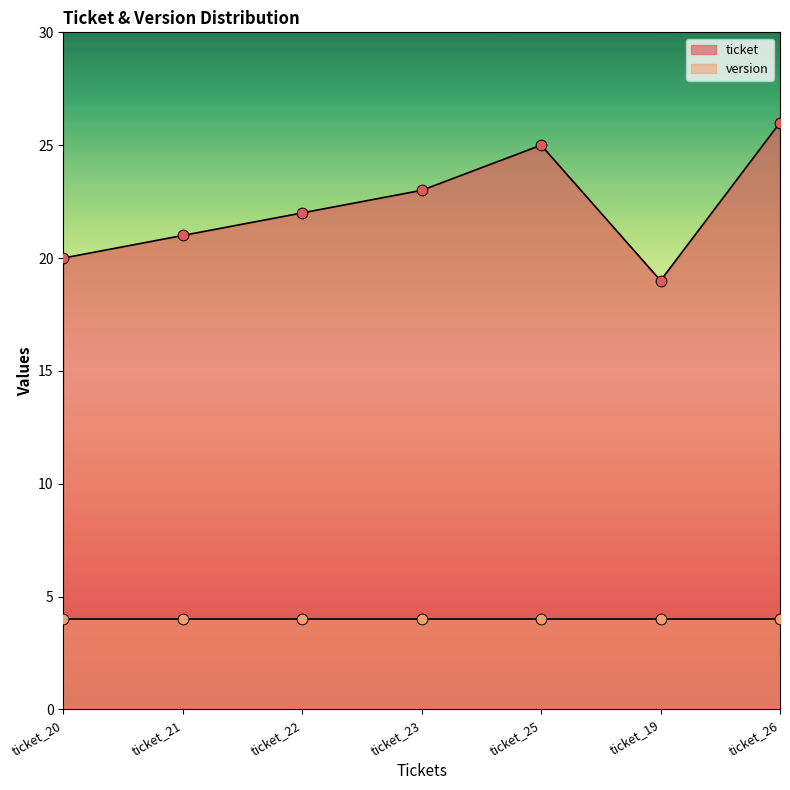

What is the change in value from ticket_21 to ticket_23?

+2